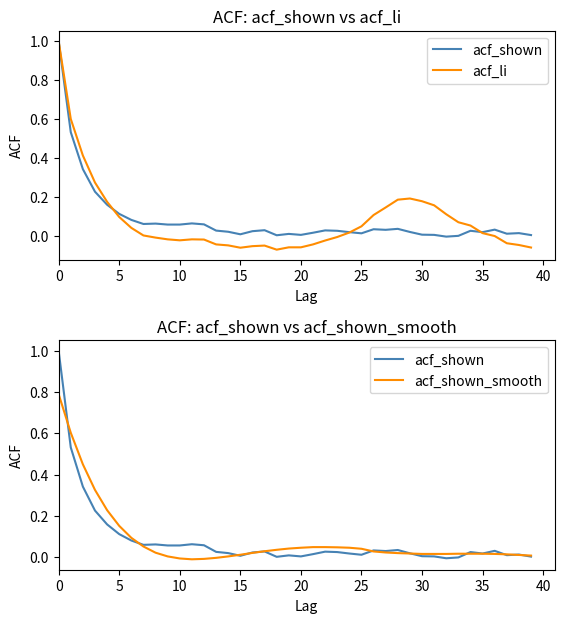

Which series changed the most between 21 and 38?

acf_shown_smooth